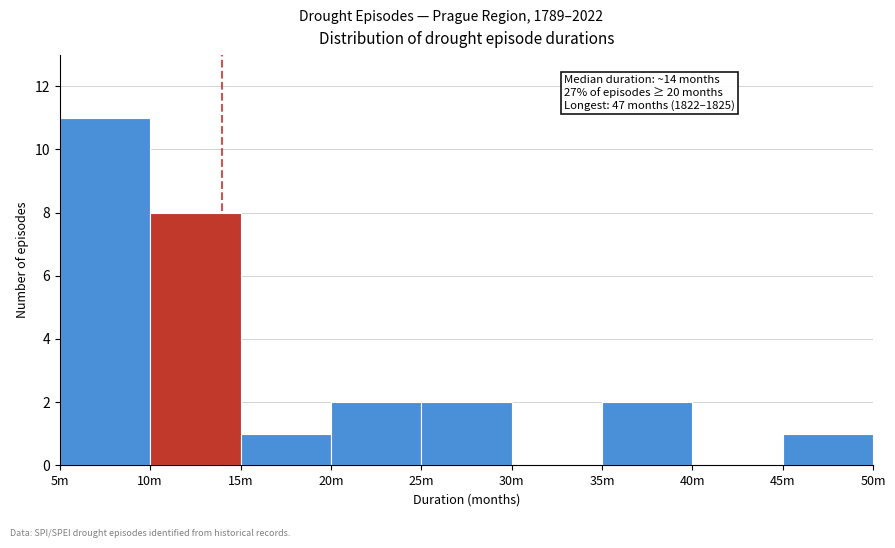

Reading left to right, what are all the values shown in this chart?

5m=11	10m=8	15m=1	20m=2	25m=2	30m=0	35m=2	40m=0	45m=1